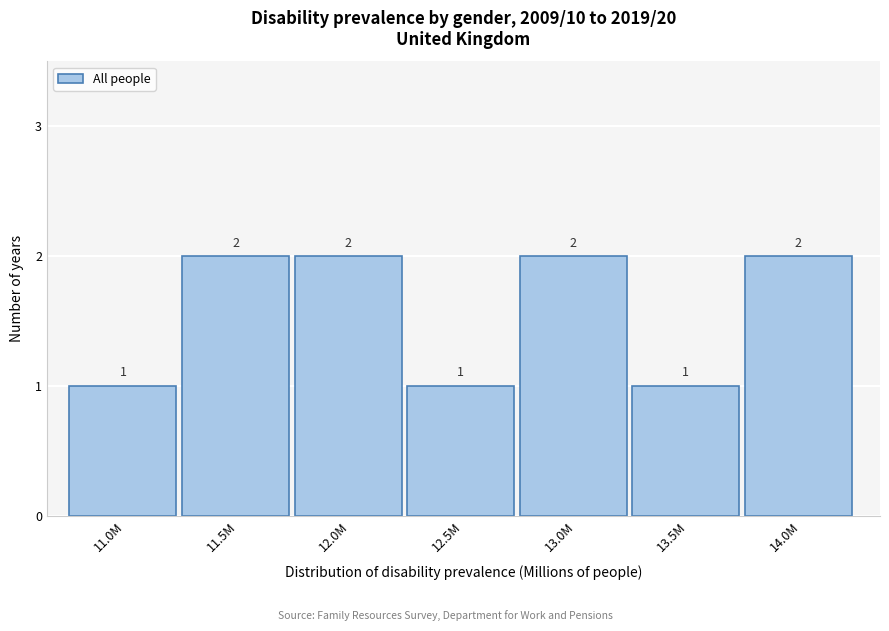

Reading right to left, transcribe all the data shown in this chart.

2	1	2	1	2	2	1